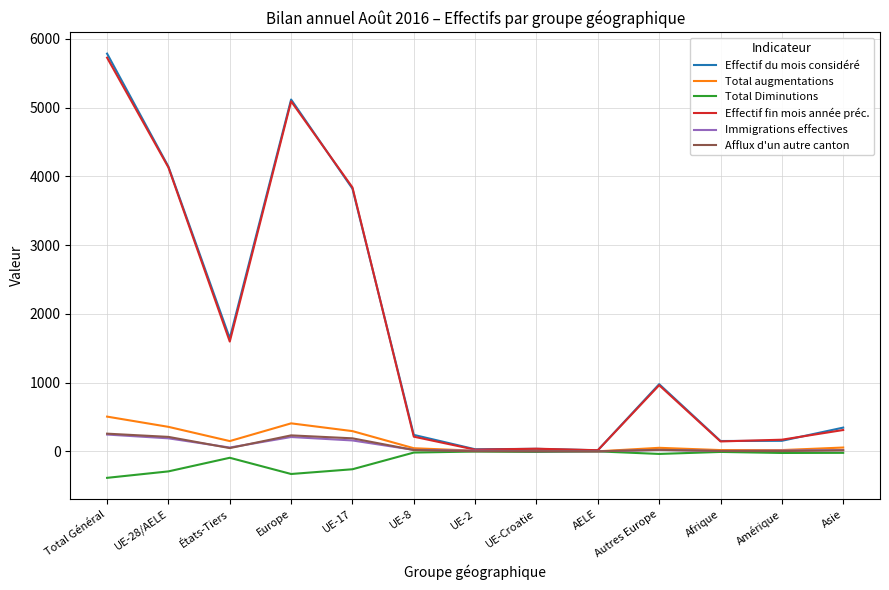

At which category is the sum across all series the highest?

Total Général